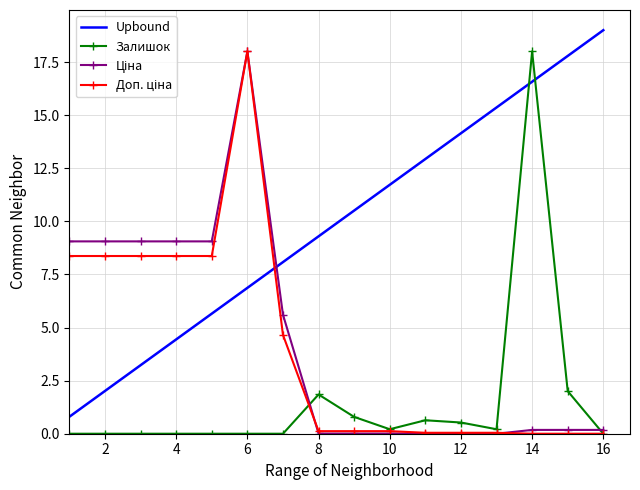

At how many categories does at least one series exceed 17?

4